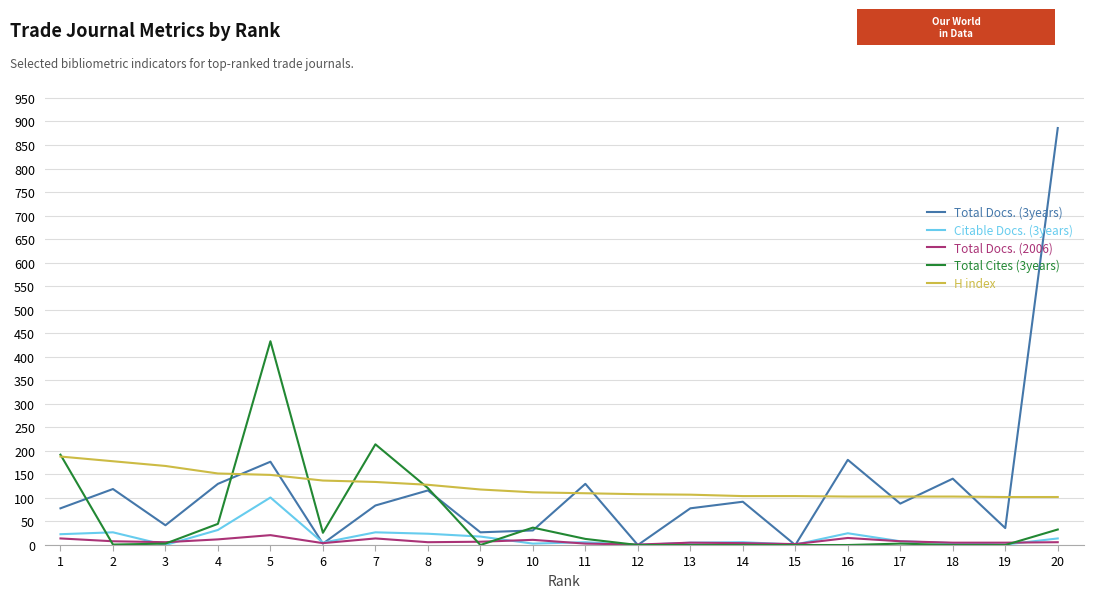

Which series has the largest range (max minus min)?

Total Docs. (3years)